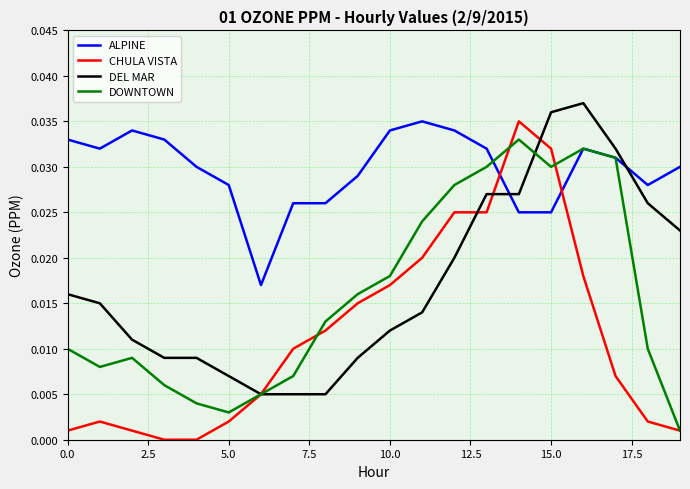

True or false: ALPINE and CHULA VISTA cross at least once.

True